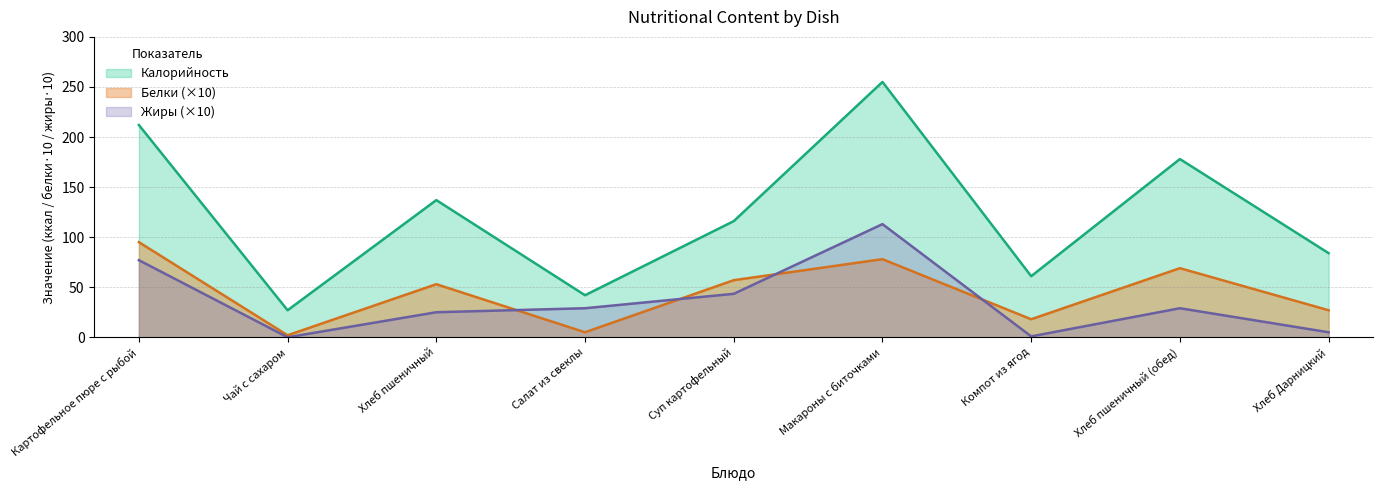

Which series has the widest spread of values?

Калорийность